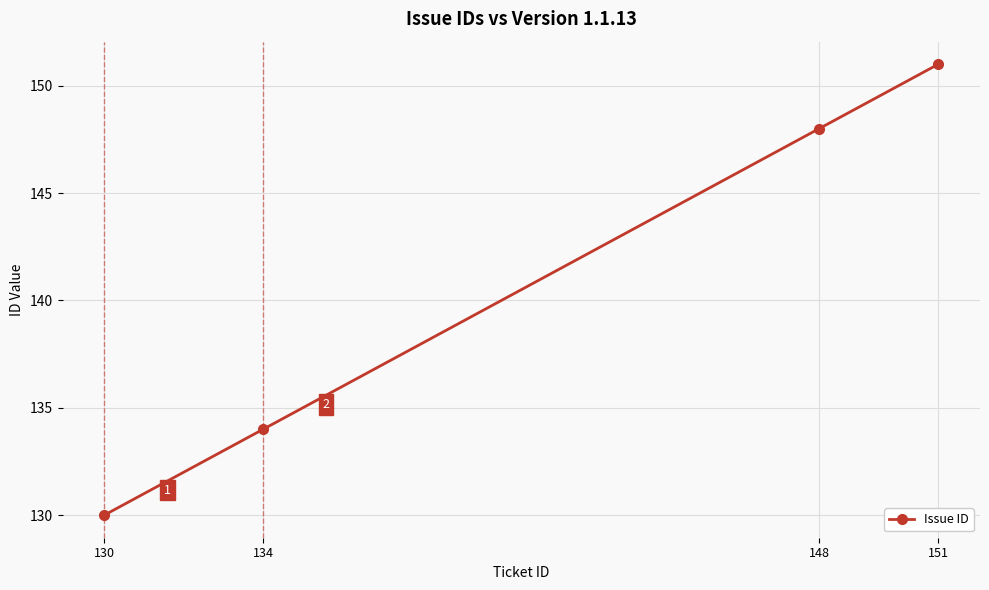

What is the change in value from 134 to 151?

+17